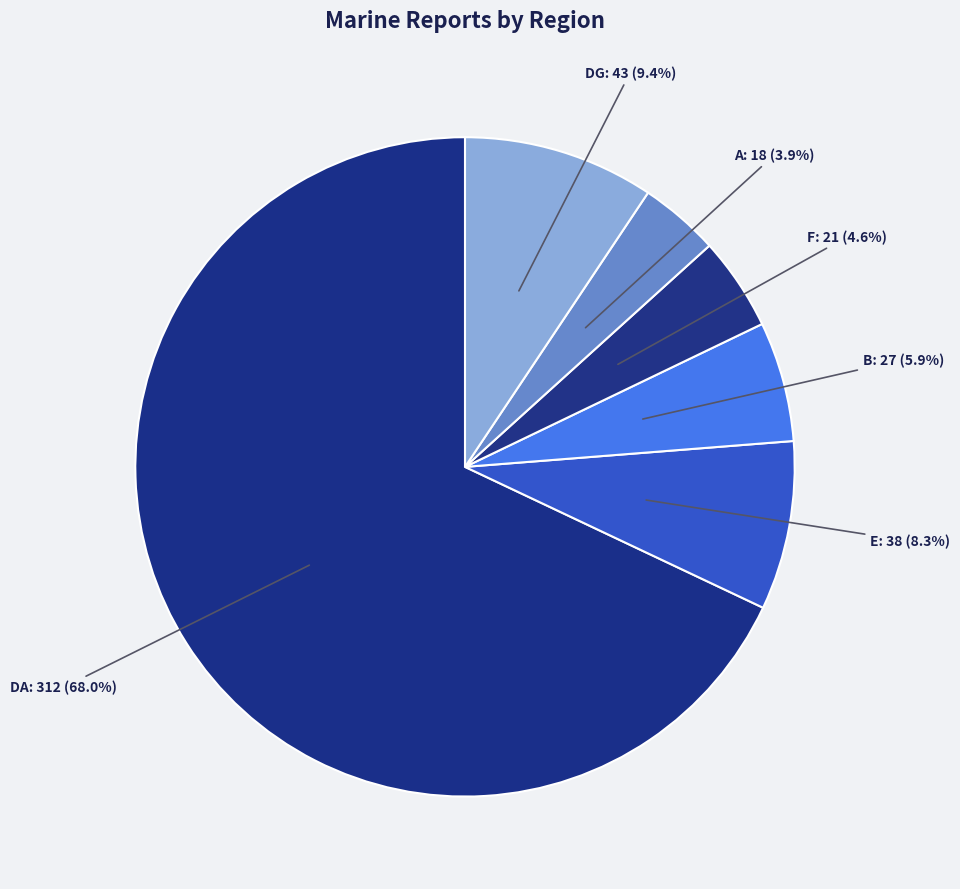

Which has a higher value, DG or DA?

DA